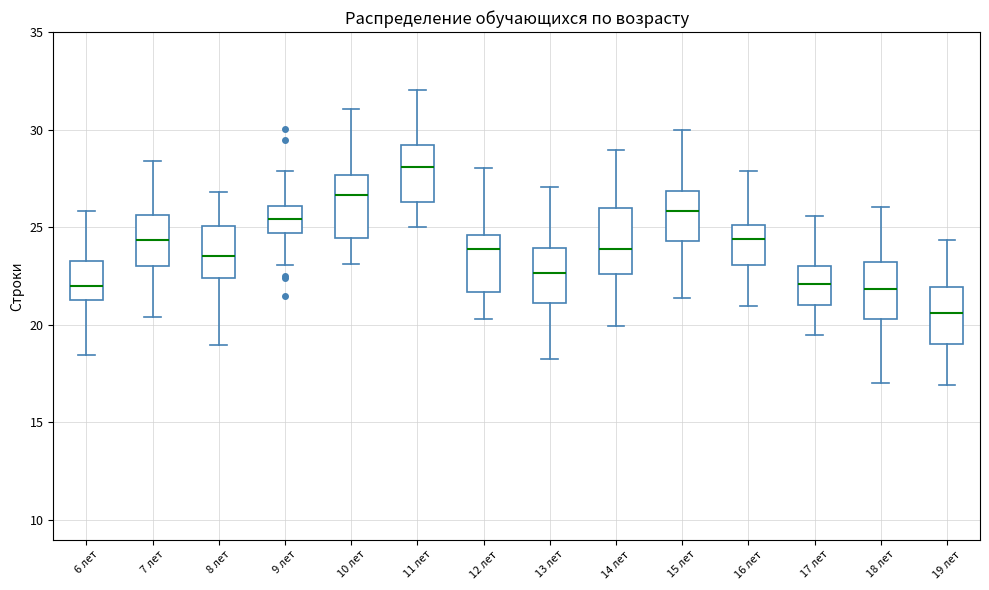

Reading left to right, transcribe this box plot: for each box, give where its median line is, the range the box spans, and where its two whiskers end, as read against the y-axis. The values are not printed on the chart, so give them approximately, as read against the axis.

6 лет: median 22.0, box 21.5 to 23.5, whiskers 18.5 to 26.0
7 лет: median 24.5, box 23.0 to 25.5, whiskers 20.5 to 28.5
8 лет: median 23.5, box 22.5 to 25.0, whiskers 19.0 to 27.0
9 лет: median 25.5, box 24.5 to 26.0, whiskers 23.0 to 28.0
10 лет: median 26.5, box 24.5 to 27.5, whiskers 23.0 to 31.0
11 лет: median 28.0, box 26.5 to 29.0, whiskers 25.0 to 32.0
12 лет: median 24.0, box 21.5 to 24.5, whiskers 20.5 to 28.0
13 лет: median 22.5, box 21.0 to 24.0, whiskers 18.0 to 27.0
14 лет: median 24.0, box 22.5 to 26.0, whiskers 20.0 to 29.0
15 лет: median 26.0, box 24.5 to 27.0, whiskers 21.5 to 30.0
16 лет: median 24.5, box 23.0 to 25.0, whiskers 21.0 to 28.0
17 лет: median 22.0, box 21.0 to 23.0, whiskers 19.5 to 25.5
18 лет: median 22.0, box 20.5 to 23.0, whiskers 17.0 to 26.0
19 лет: median 20.5, box 19.0 to 22.0, whiskers 17.0 to 24.5